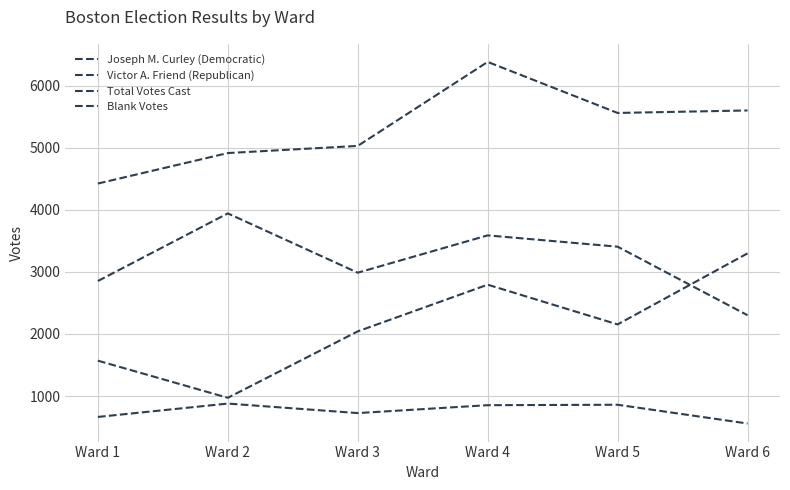

Reading left to right, extract all data points from this chart.

Joseph M. Curley (Democratic): 2853	3942	2987	3588	3406	2302
Victor A. Friend (Republican): 1570	972	2042	2794	2154	3298
Total Votes Cast: 4423	4914	5029	6382	5560	5600
Blank Votes: 664	879	726	853	860	558